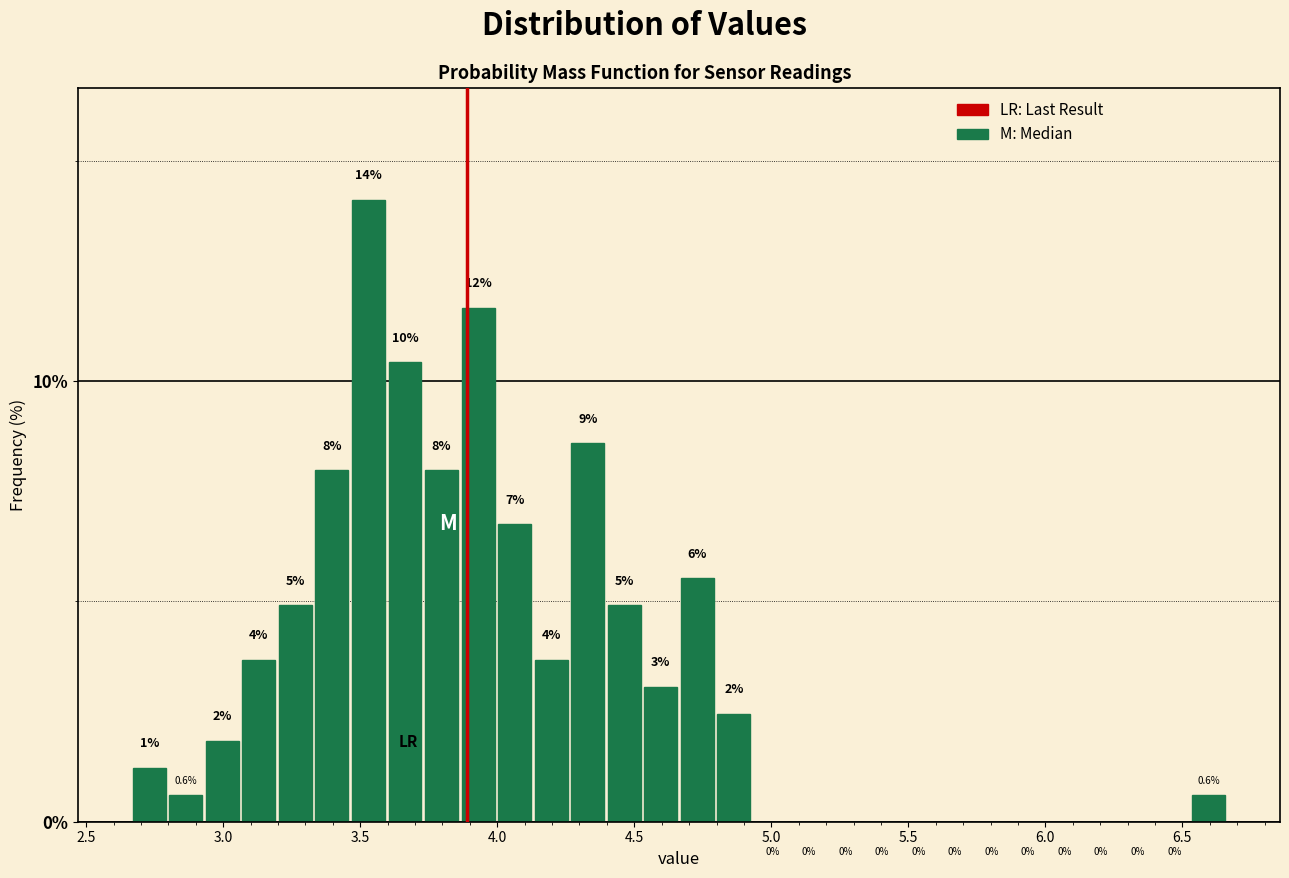

Read against the x-axis, roughly where is the centre of the tallest bar?

3.55